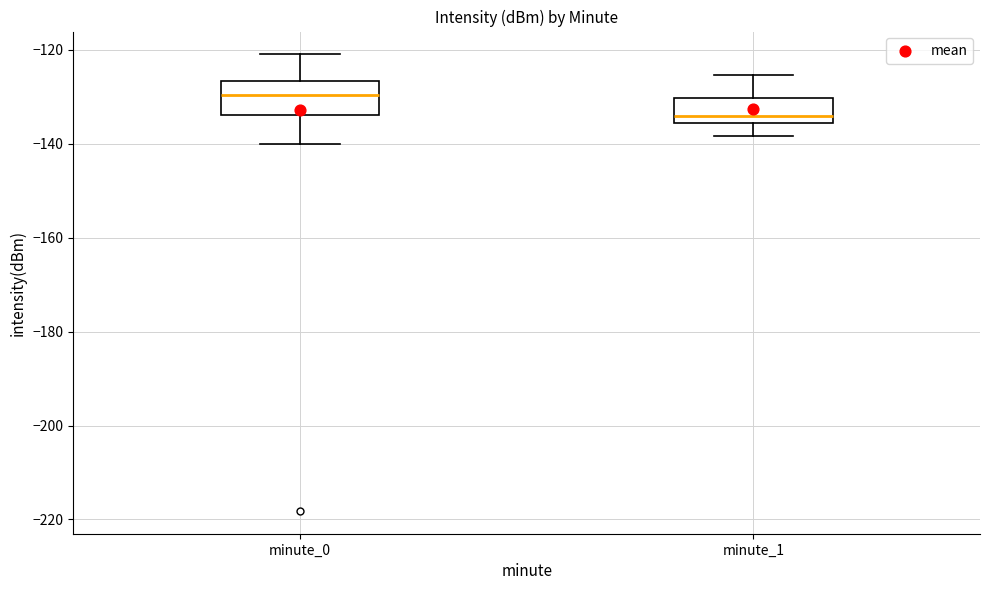

Reading left to right, transcribe this box plot: for each box, give where its median line is, the range the box spans, and where its two whiskers end, as read against the y-axis. The values are not printed on the chart, so give them approximately, as read against the axis.

minute_0: median -130, box -134 to -126, whiskers -140 to -120
minute_1: median -134, box -136 to -130, whiskers -138 to -126